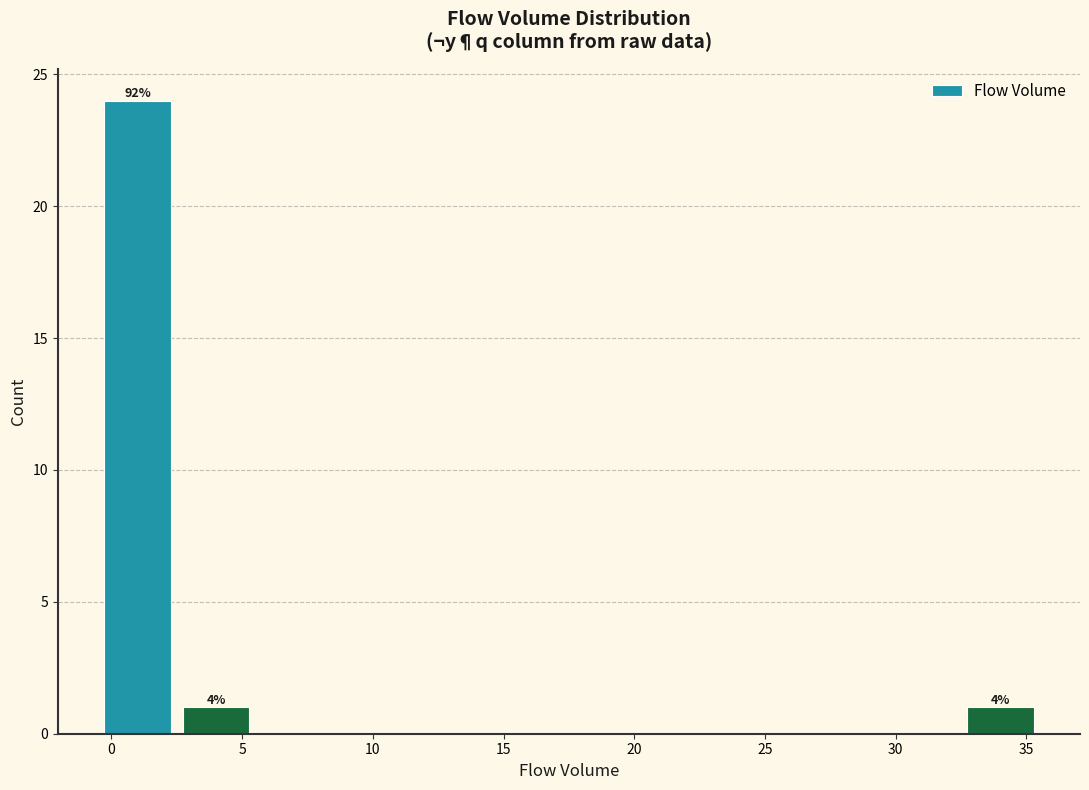

Which range on the x-axis has the tallest bar?

-0.5 to 2.5